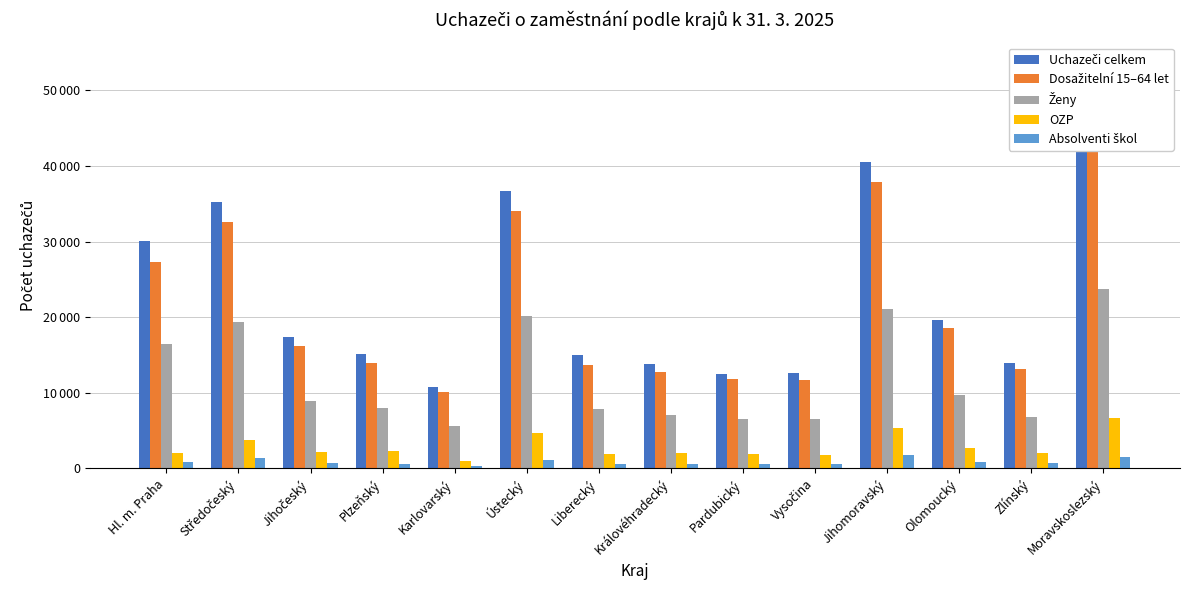

What is the label of the 3rd bar from the right?

Olomoucký